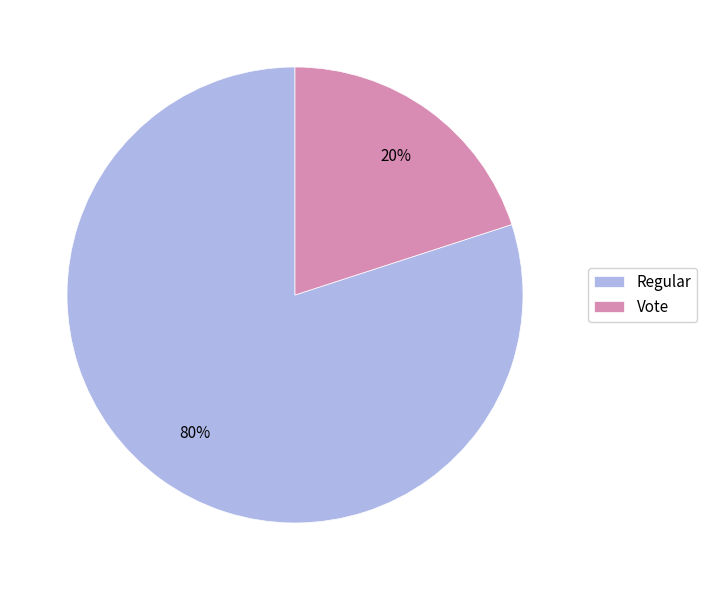

To the nearest percent, what is the difference between the largest and smallest slice percentages?

60%